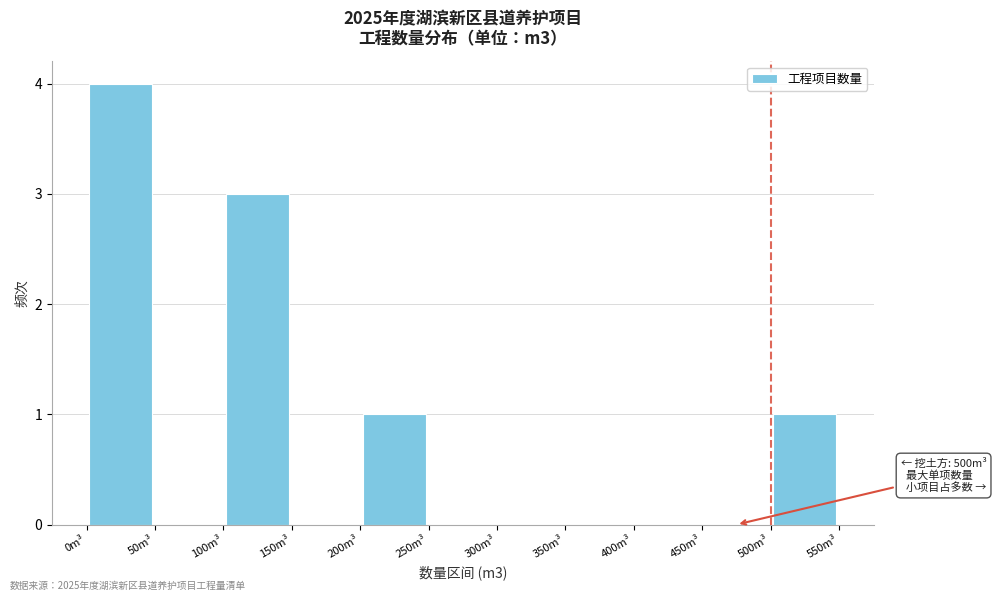

Over which range of the x-axis is the bar tallest?

0 to 50